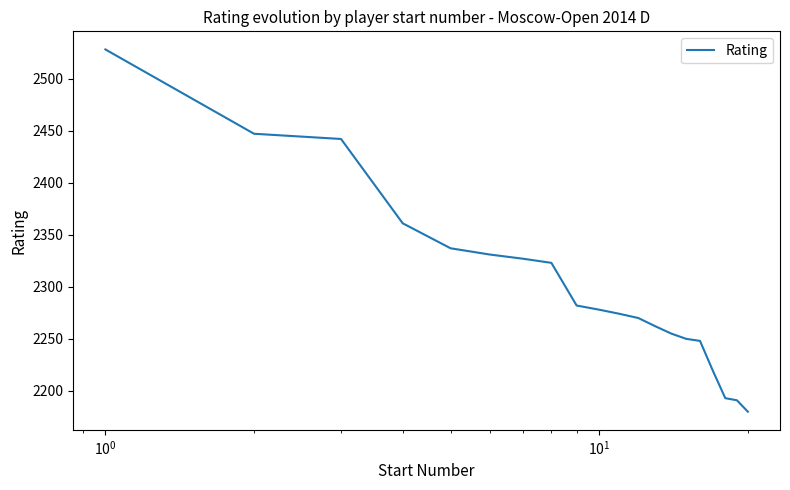

What is the smallest value displayed?

2180